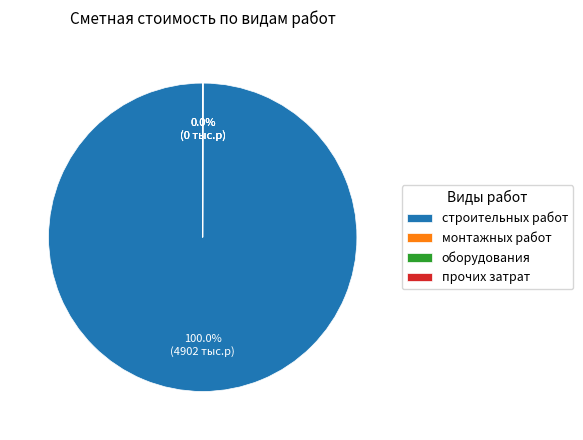

Which slice represents more than half of the pie?

строительных работ